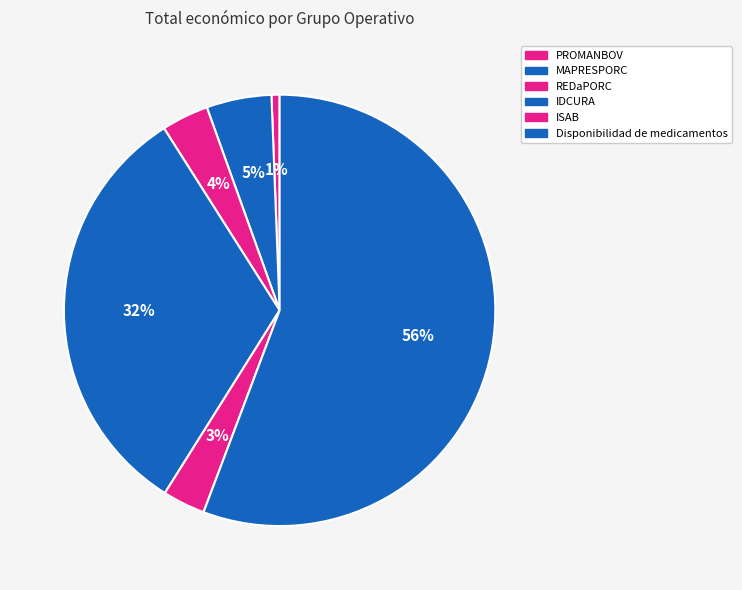

What is the smallest slice in the pie chart?

PROMANBOV